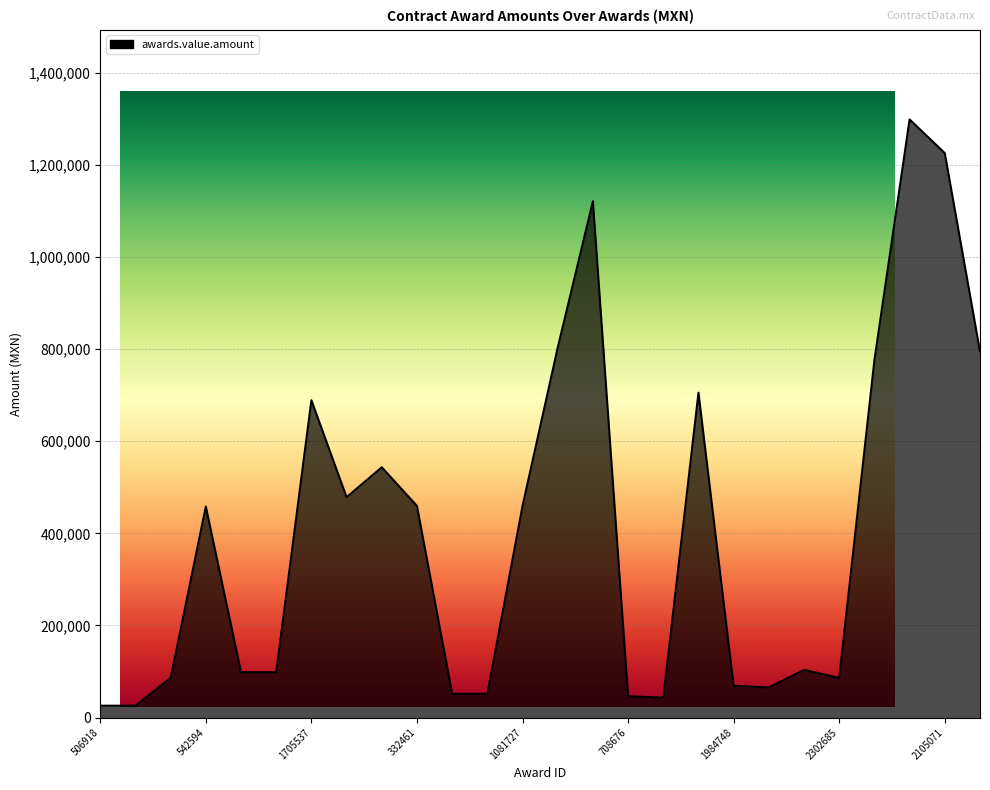

Between 1125136 and 985582, which is larger?

985582